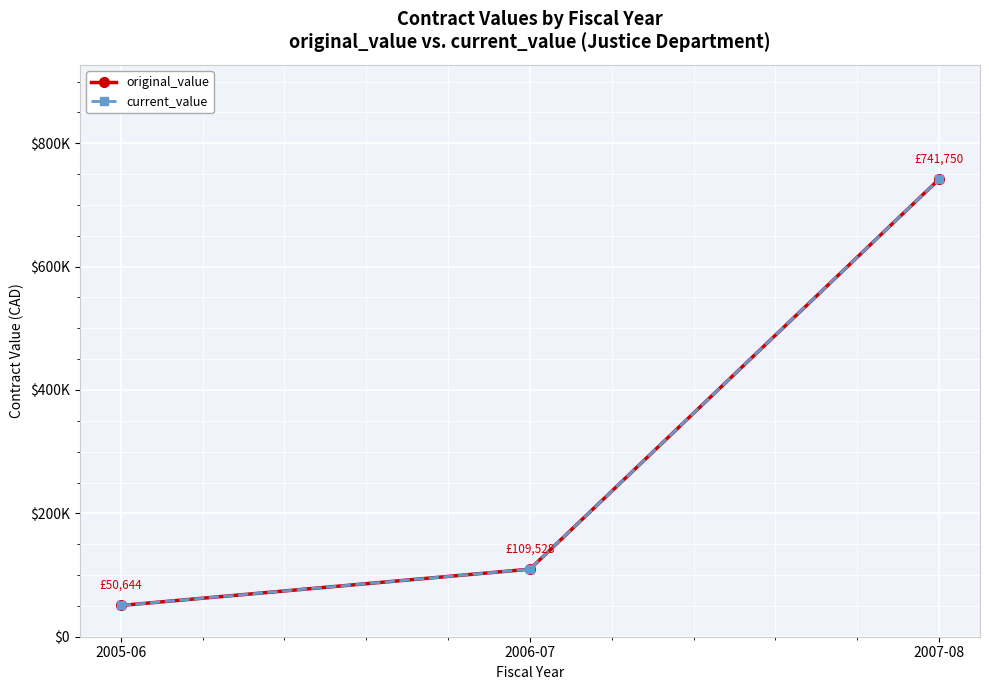

Is this an area chart (filled region under the line)?

No